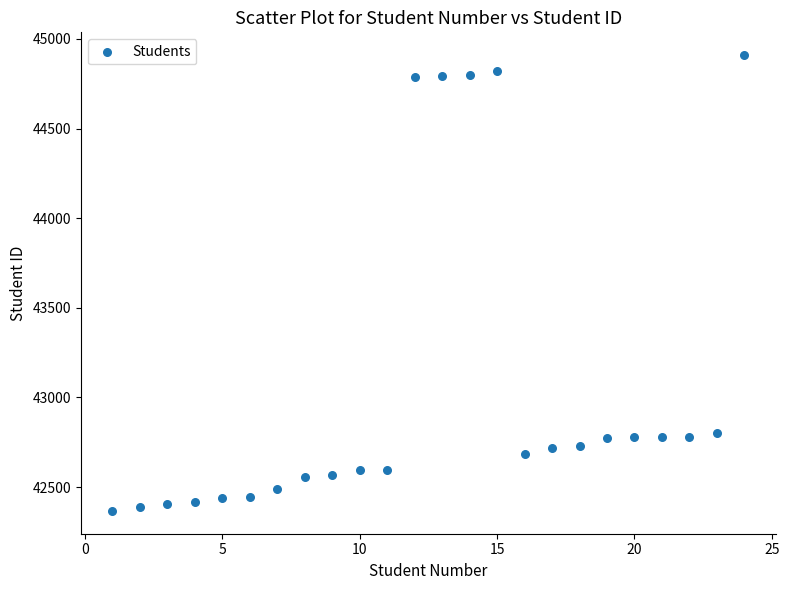

What is the range of Y values (max minus min)?

2543